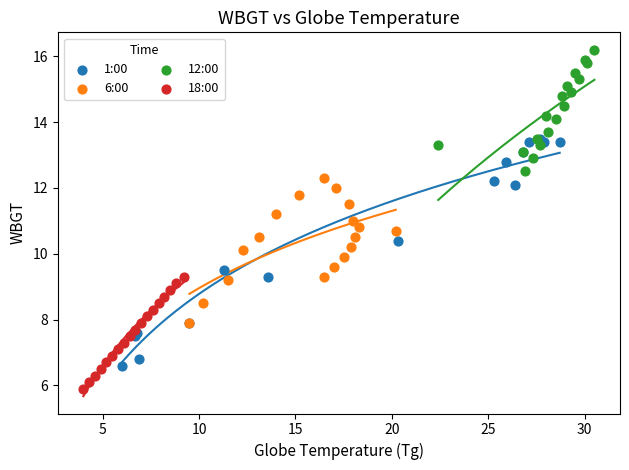

Which series has the largest Y range (max minus min)?

1:00